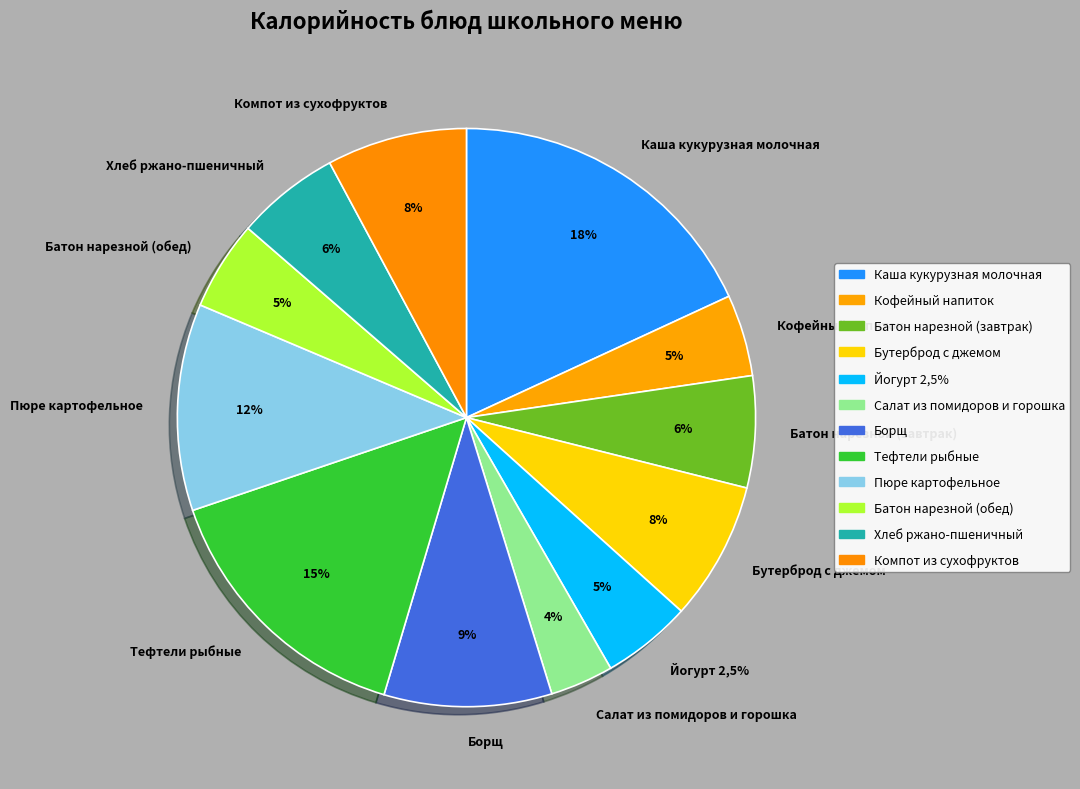

The Батон нарезной (обед) slice represents 5% of the pie. True or false?

True